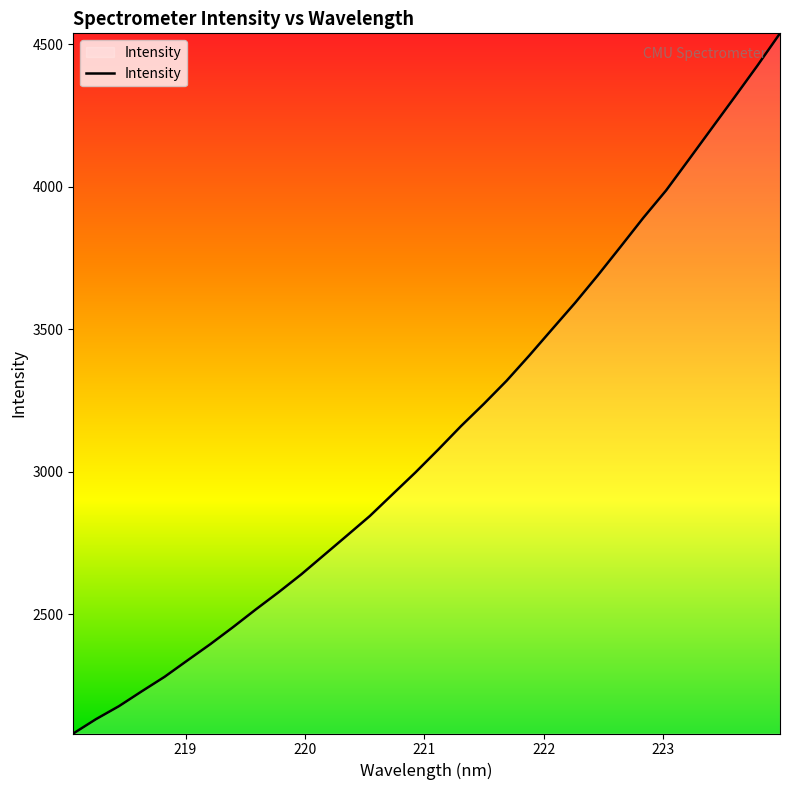

How many lines are shown in the chart?

1